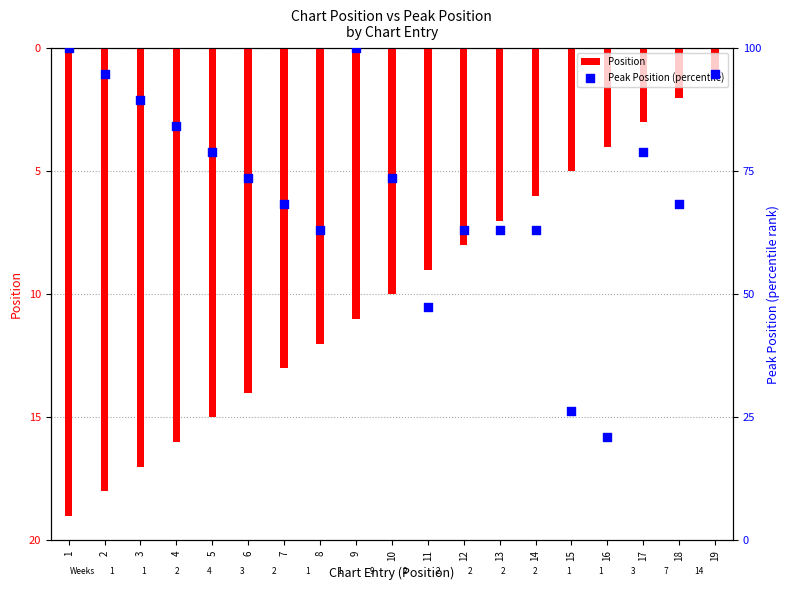

Which series reaches the minimum Y coordinate?

Position